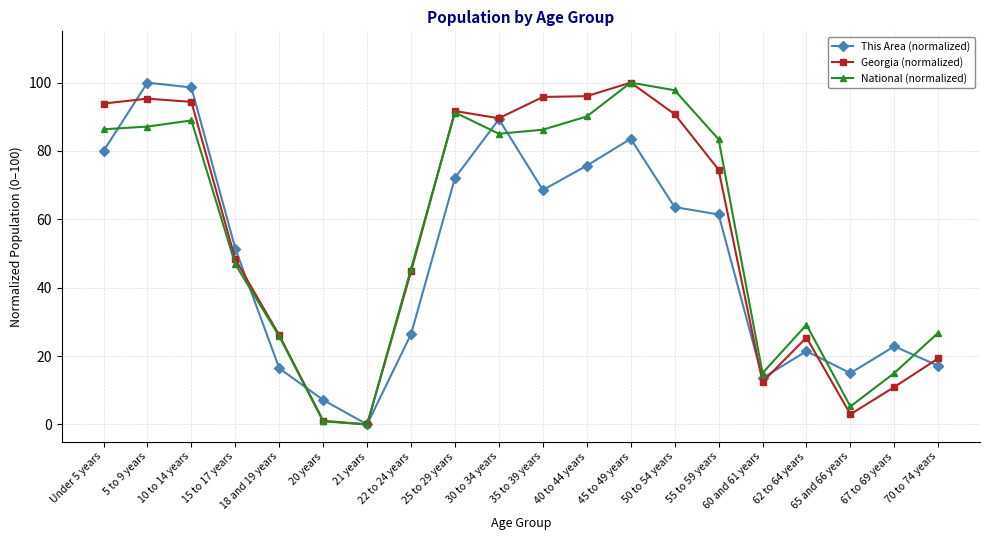

What is the spread (max minus min) of values at 65 and 66 years?

12.0